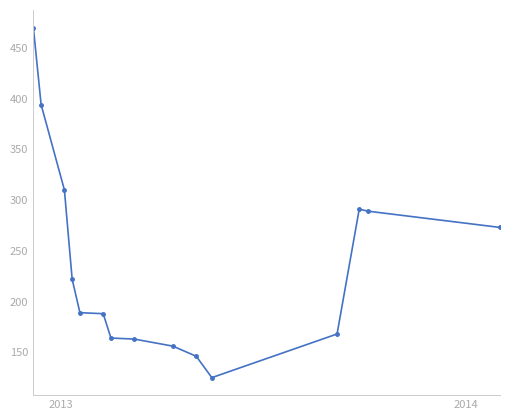

What is the smallest value displayed?

125